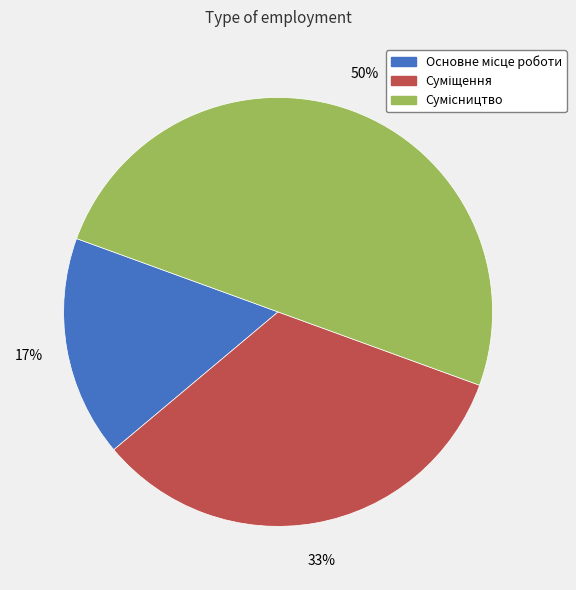

To the nearest percent, what is the average slice percentage?

33%